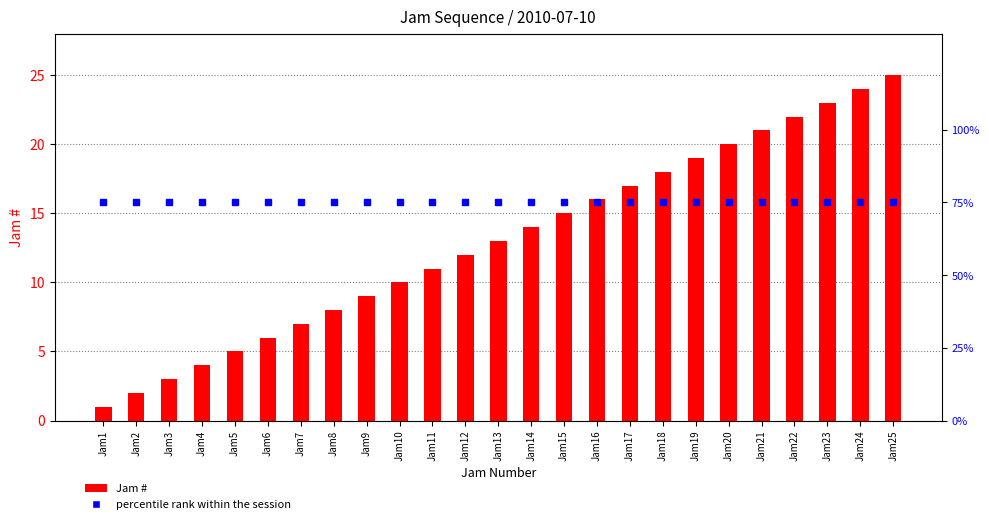

Rank the series by their average value, from highest to lowest.

percentile rank within the session, Jam #